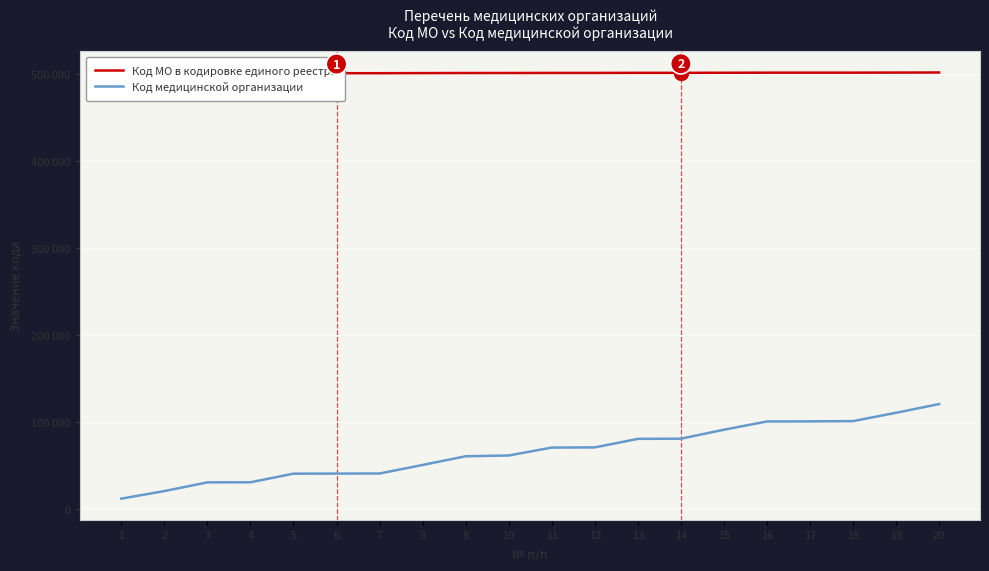

Is it true that Код медицинской организации equals 15825 at 10?

False